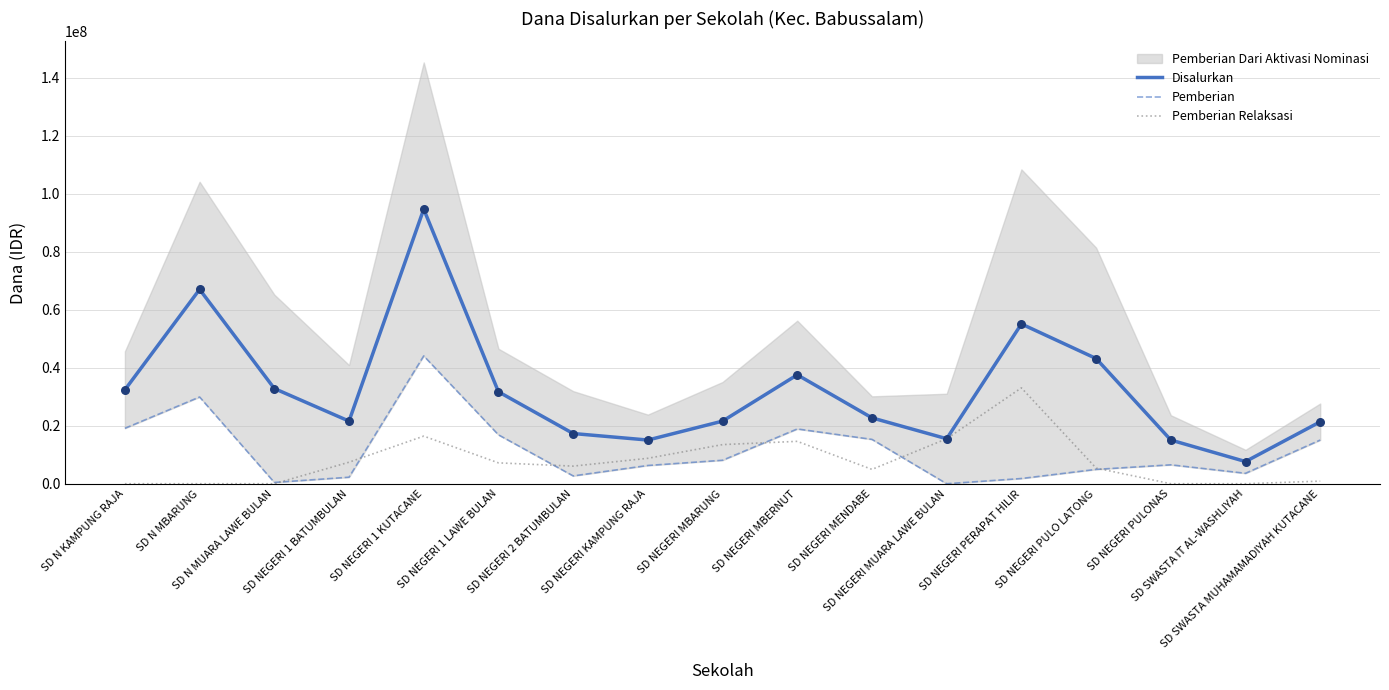

What is the total value across all series at SD NEGERI MBERNUT?

71100000